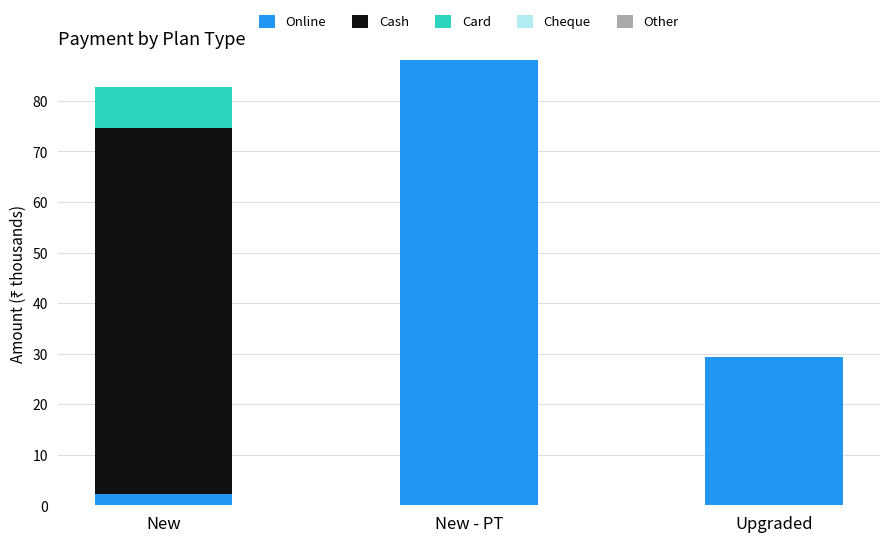

Read the Online value at New.

2.2